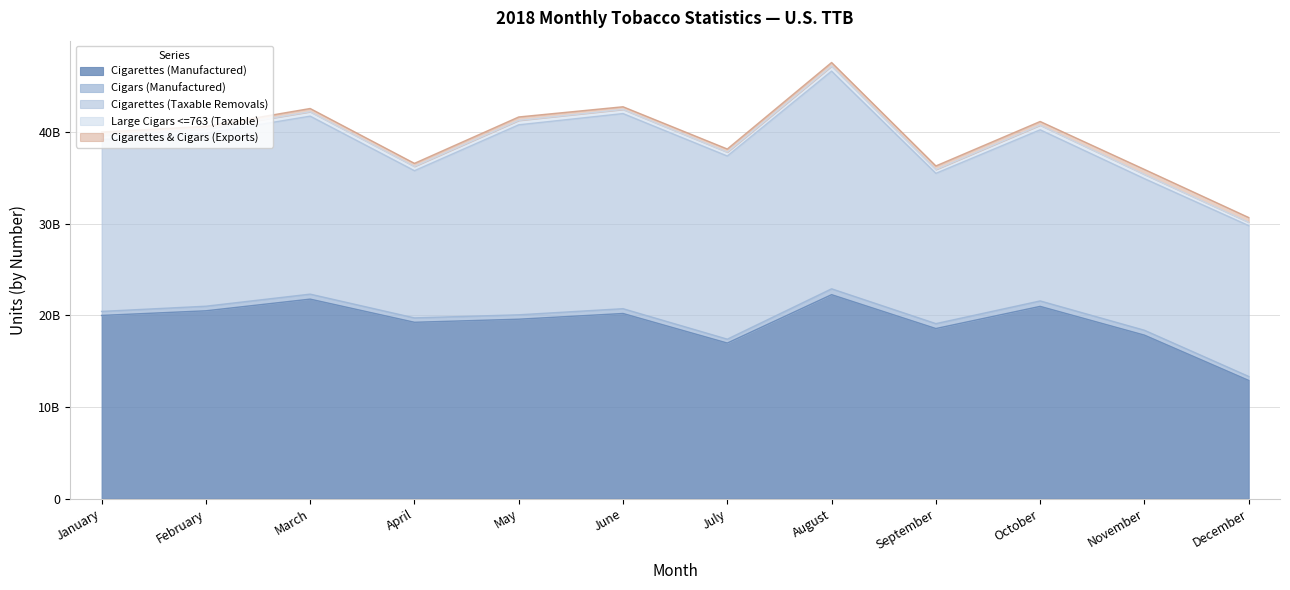

Rank the series by their maximum value, from highest to lowest.

Cigarettes (Taxable Removals), Cigarettes (Manufactured), Cigars (Manufactured), Cigarettes & Cigars (Exports), Large Cigars <=763 (Taxable)